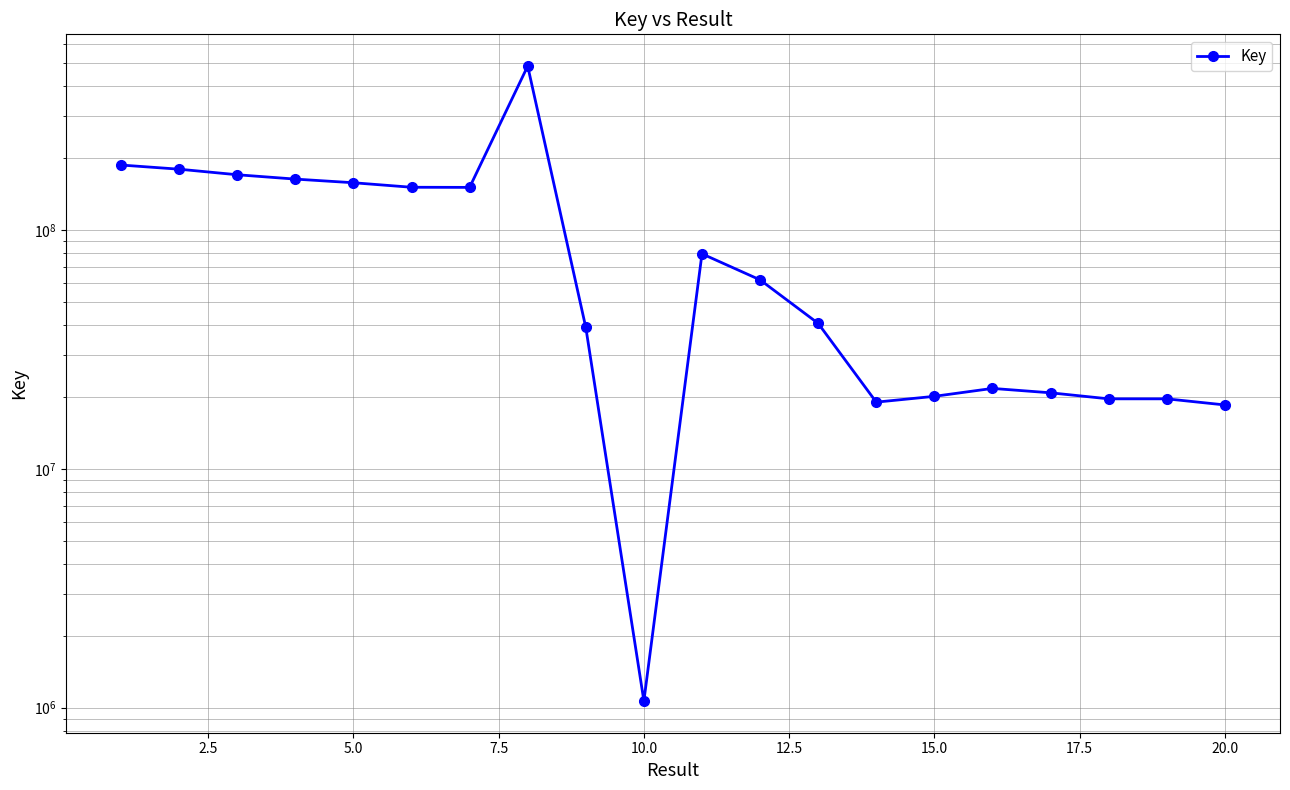

True or false: there are more than 1 points higher than both neighbors.

True